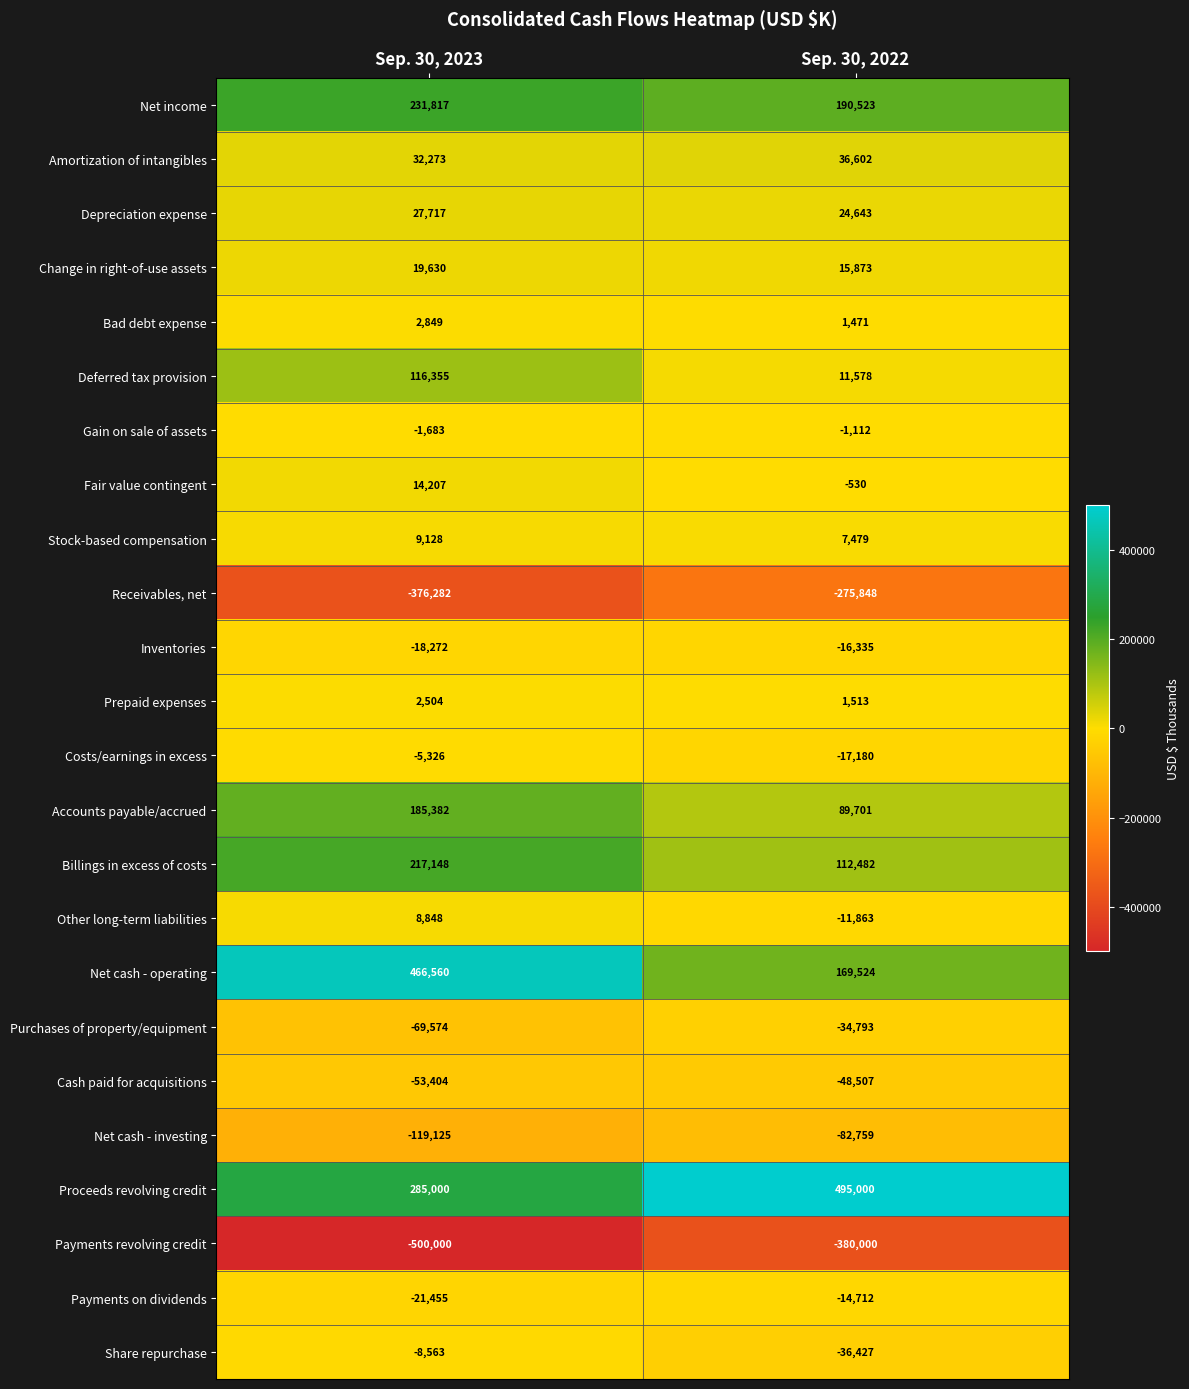

The Fair value contingent series shows 14207 at Sep. 30, 2023. True or false?

True